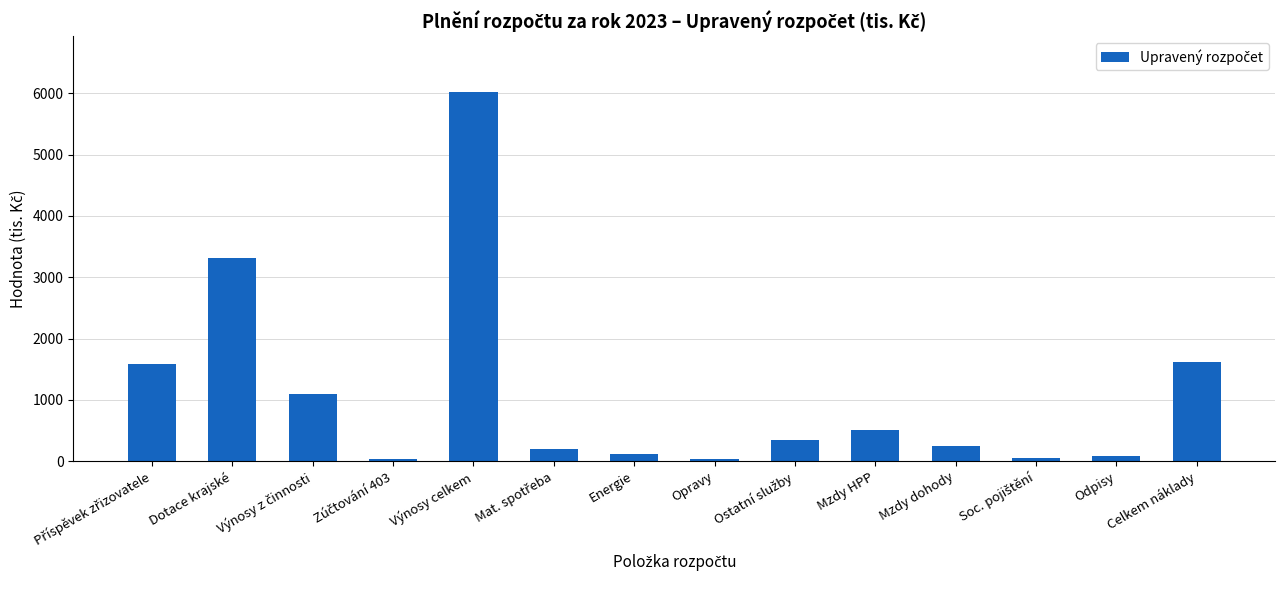

Is it true that the value at Mzdy HPP is 500?

True